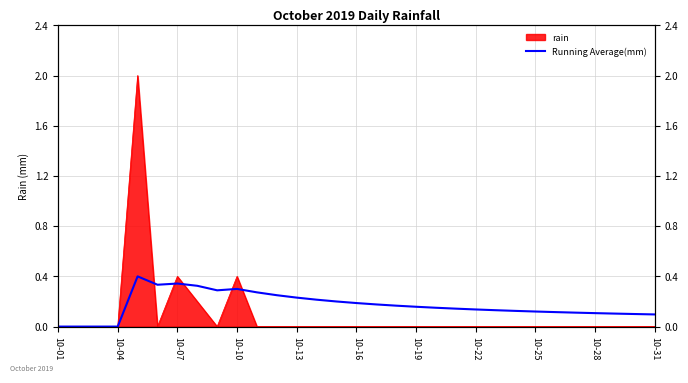

Which category has the lowest value across all series?

10-01